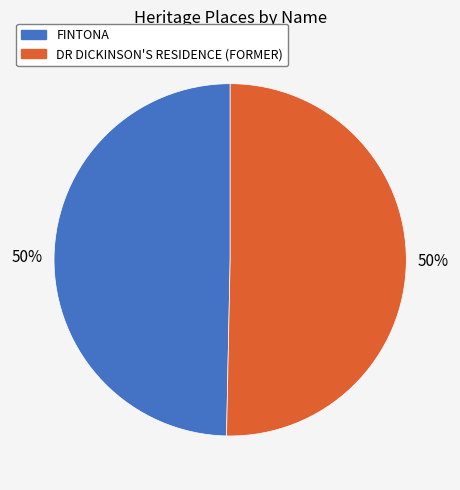

To the nearest percent, what percentage of the pie is DR DICKINSON'S RESIDENCE (FORMER)?

50%